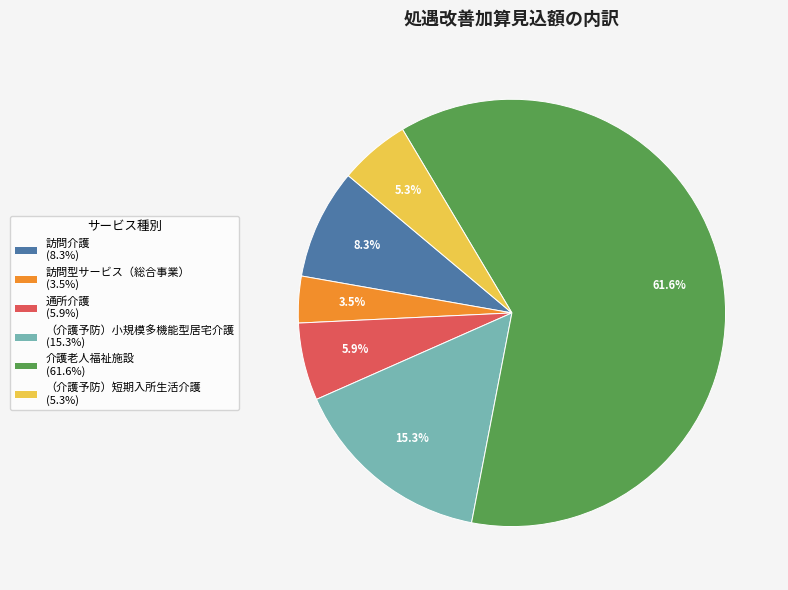

The 介護老人福祉施設 slice represents 48% of the pie. True or false?

False